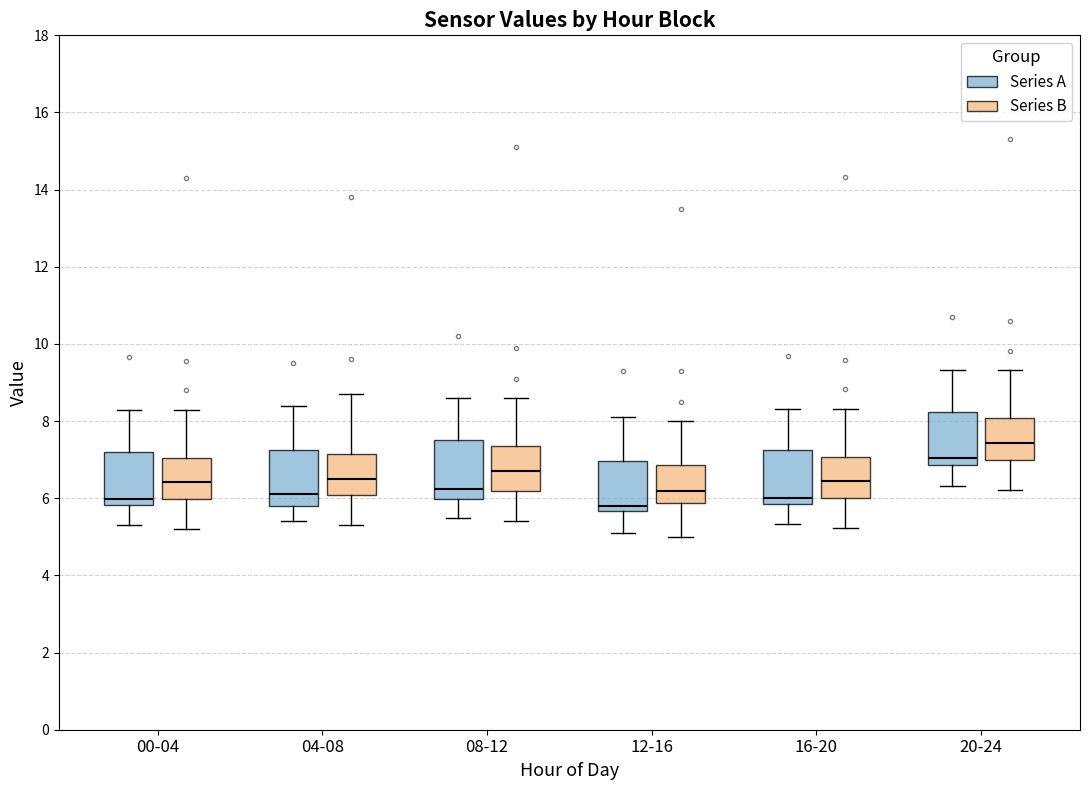

Reading left to right, read every box against the y-axis: the position of its median line, the range the box covers, and the ends of its whiskers. The values are not printed on the chart, so give them approximately, as read against the axis.

00-04 (Series A): median 6.0, box 5.8 to 7.2, whiskers 5.4 to 8.4
00-04 (Series B): median 6.4, box 6.0 to 7.0, whiskers 5.2 to 8.4
04-08 (Series A): median 6.2, box 5.8 to 7.2, whiskers 5.4 to 8.4
04-08 (Series B): median 6.6, box 6.0 to 7.2, whiskers 5.4 to 8.8
08-12 (Series A): median 6.2, box 6.0 to 7.6, whiskers 5.6 to 8.6
08-12 (Series B): median 6.8, box 6.2 to 7.4, whiskers 5.4 to 8.6
12-16 (Series A): median 5.8, box 5.6 to 7.0, whiskers 5.2 to 8.2
12-16 (Series B): median 6.2, box 5.8 to 6.8, whiskers 5.0 to 8.0
16-20 (Series A): median 6.0, box 5.8 to 7.2, whiskers 5.4 to 8.4
16-20 (Series B): median 6.4, box 6.0 to 7.0, whiskers 5.2 to 8.4
20-24 (Series A): median 7.0, box 6.8 to 8.2, whiskers 6.4 to 9.4
20-24 (Series B): median 7.4, box 7.0 to 8.0, whiskers 6.2 to 9.4